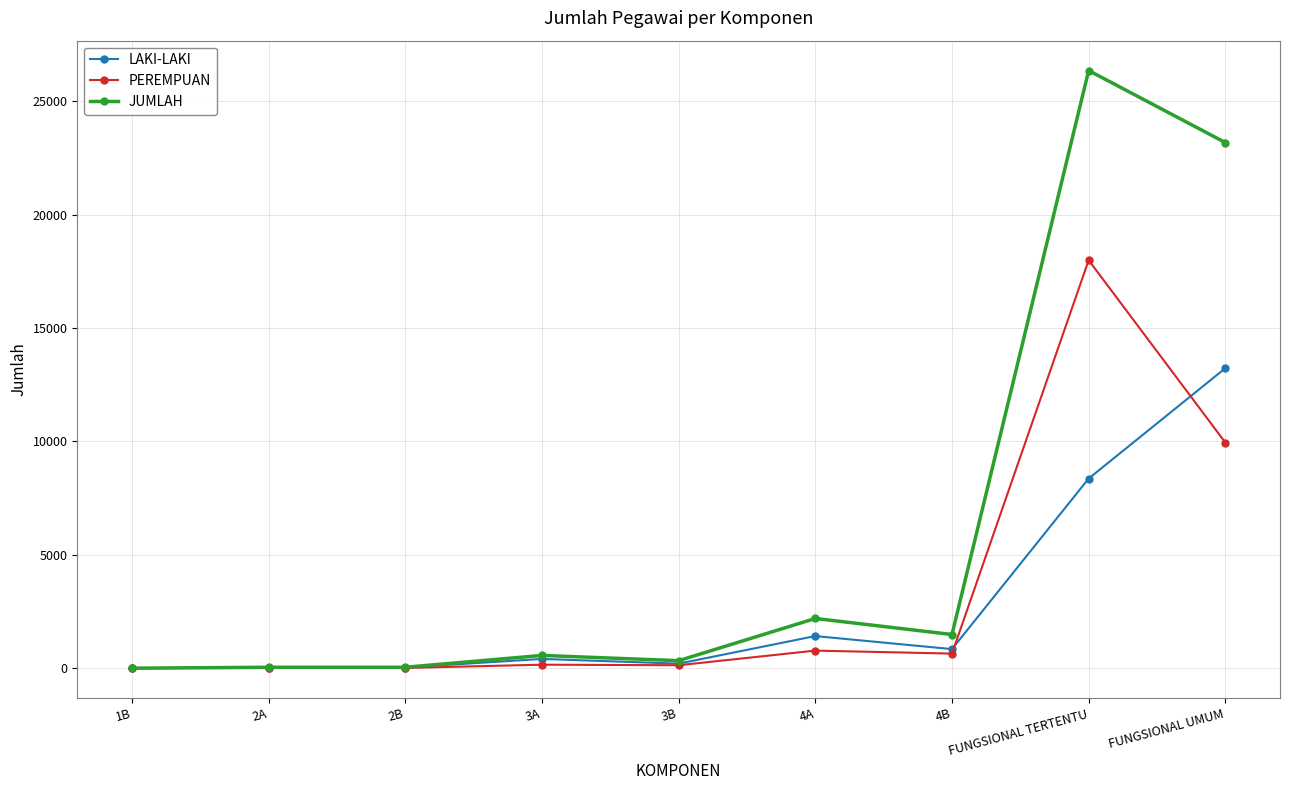

True or false: JUMLAH has more than 2 interior local peaks.

True